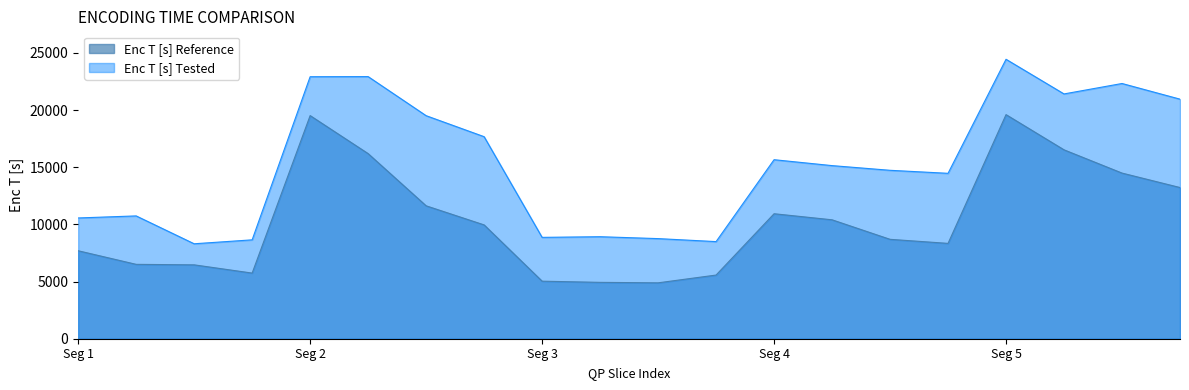

What is the difference between the maximum and minimum values in the Enc T [s] Reference series?

14713.2